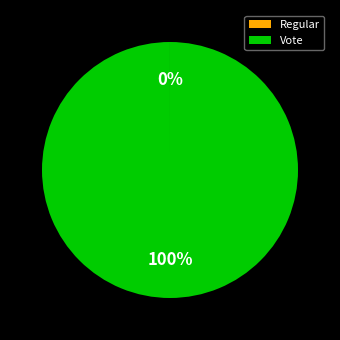

Which category has the biggest portion of the pie?

Vote